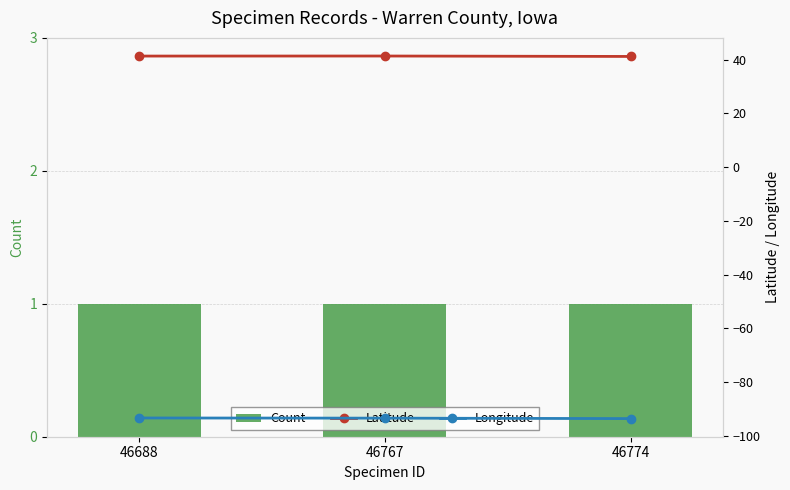

Which category has the highest value across all series?

46767